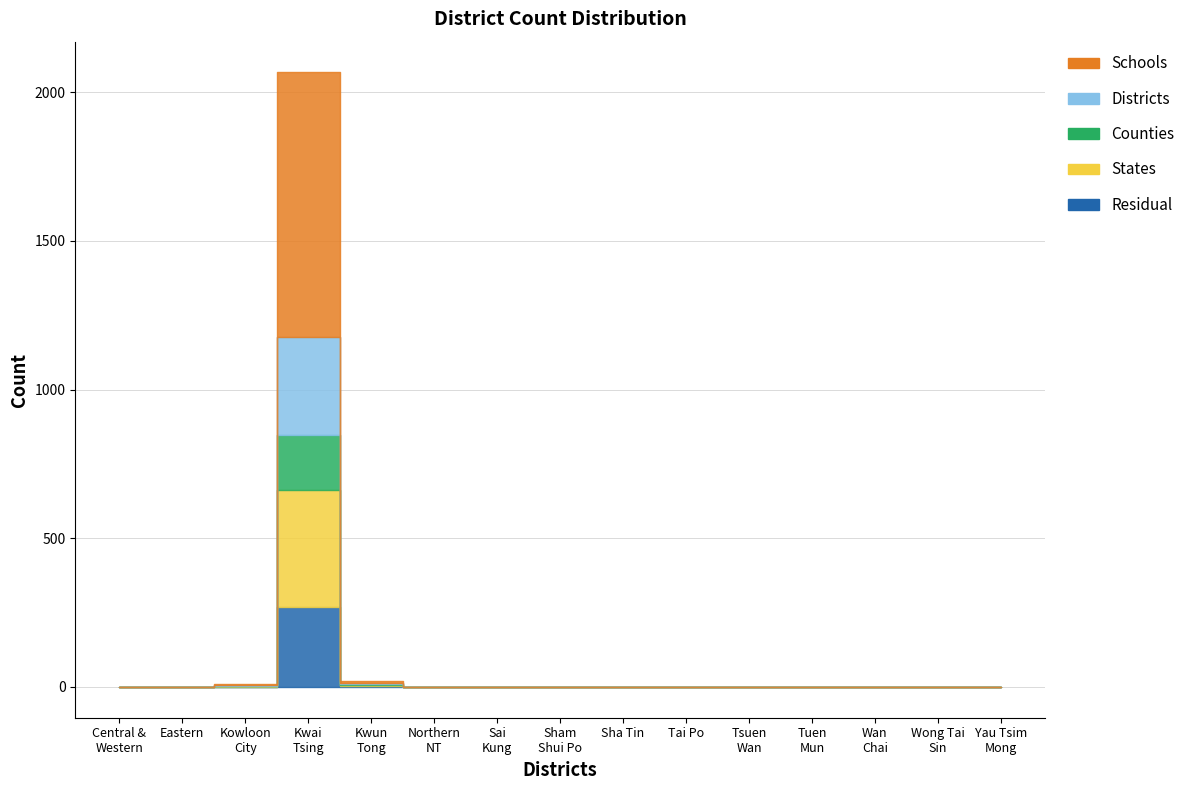

Is it true that the value at Yau Tsim Mong Area is -975?

False